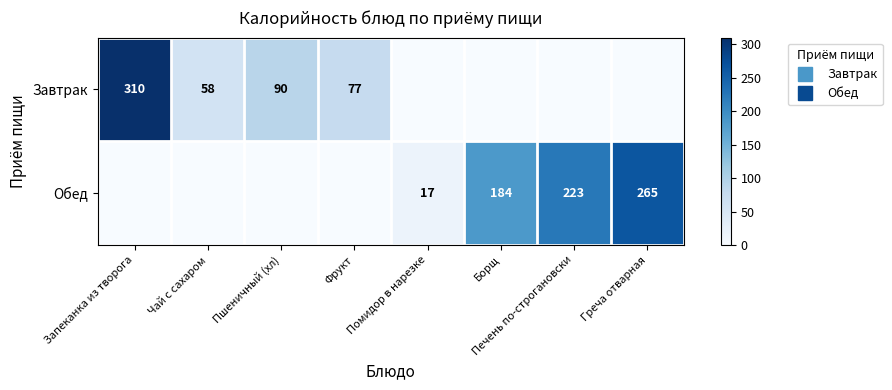

What is the average value of the Обед series?

86